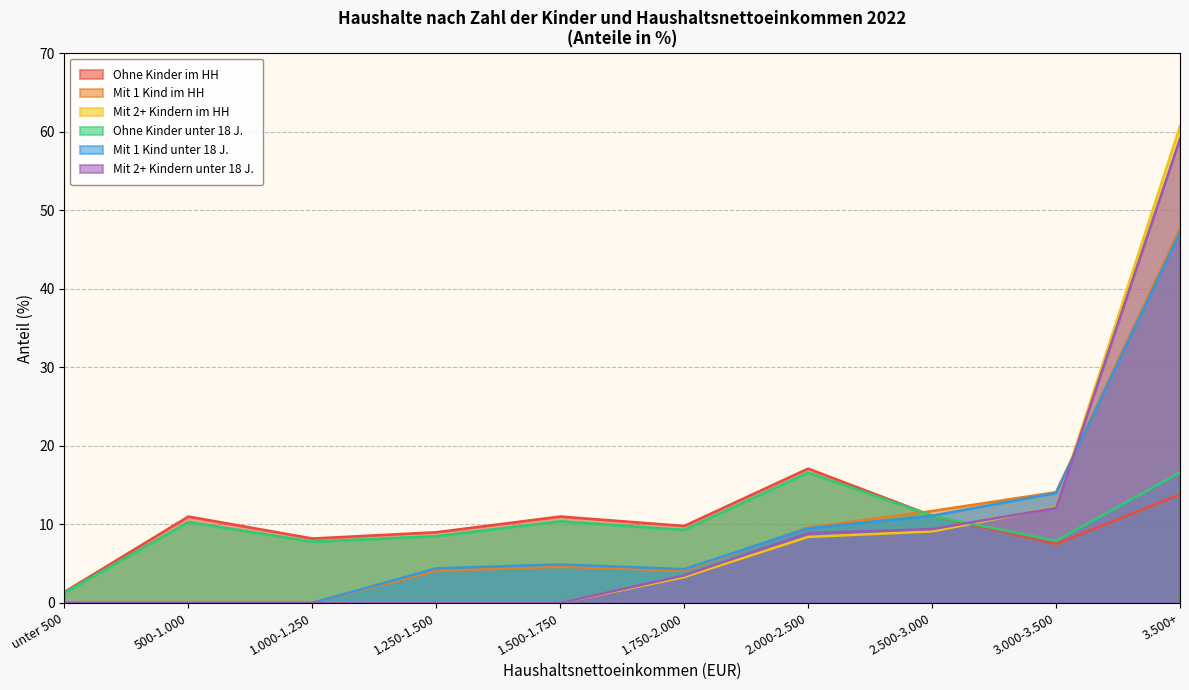

At which category is the sum across all series the highest?

3.500+